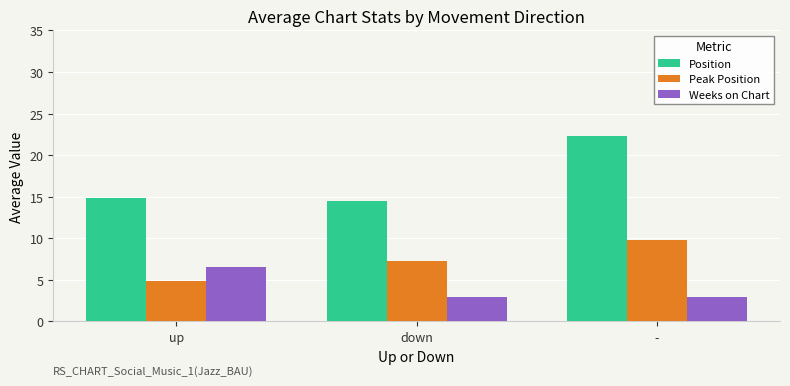

The value of Position at down is 14.5. True or false?

True